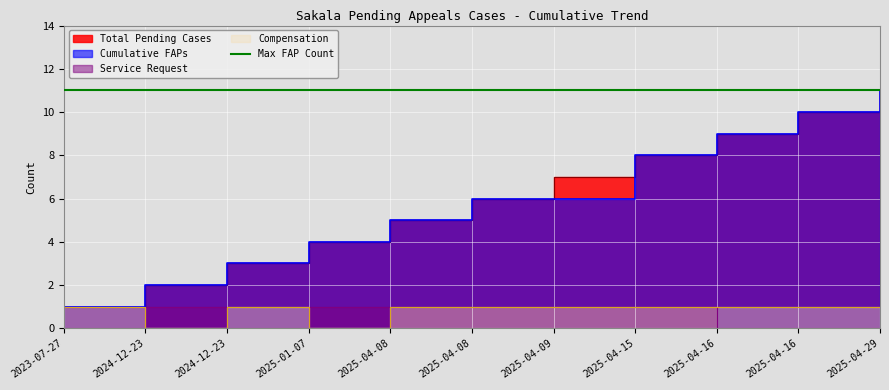

What is the difference between the highest and lowest values at 2025-01-07?

4